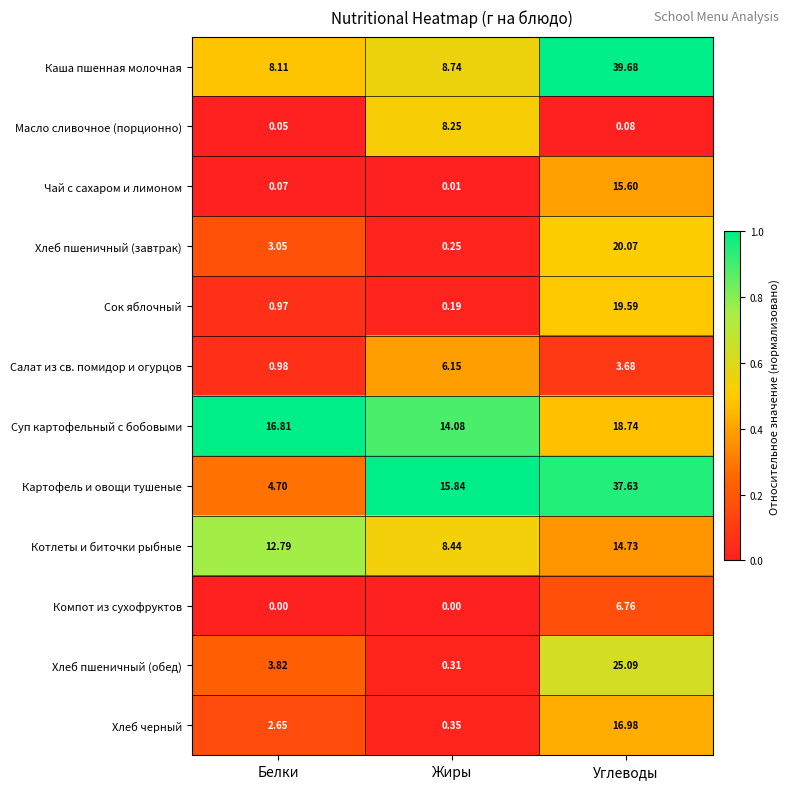

Which series has the widest spread of values?

Картофель и овощи тушеные